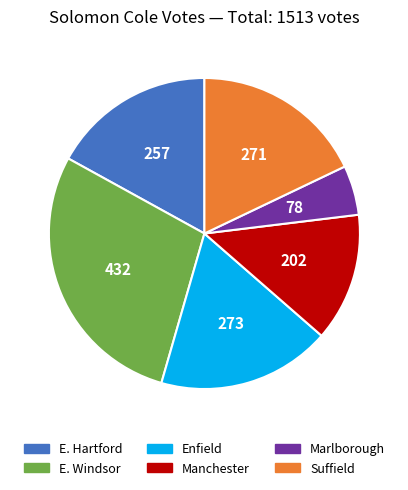

What is the smallest slice in the pie chart?

Marlborough